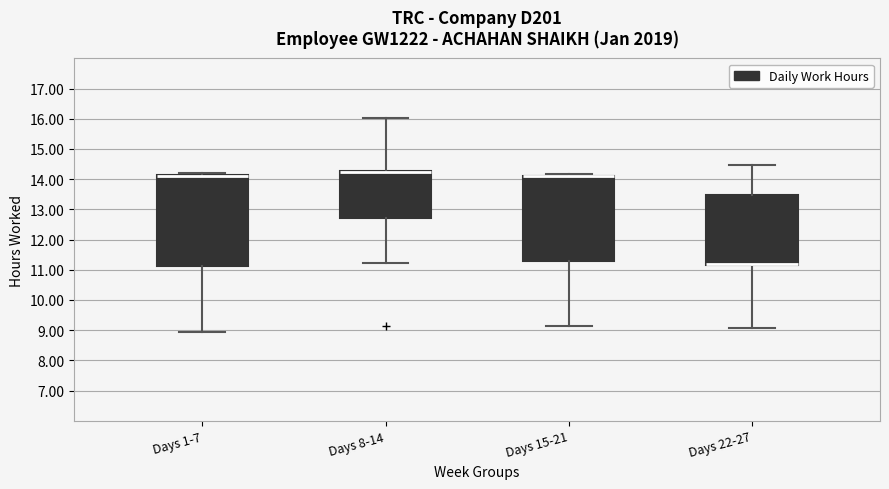

Where is the upper edge of the box for Days 15-21 on the y-axis? The values are not printed on the chart, so give them approximately, as read against the axis.

14.1